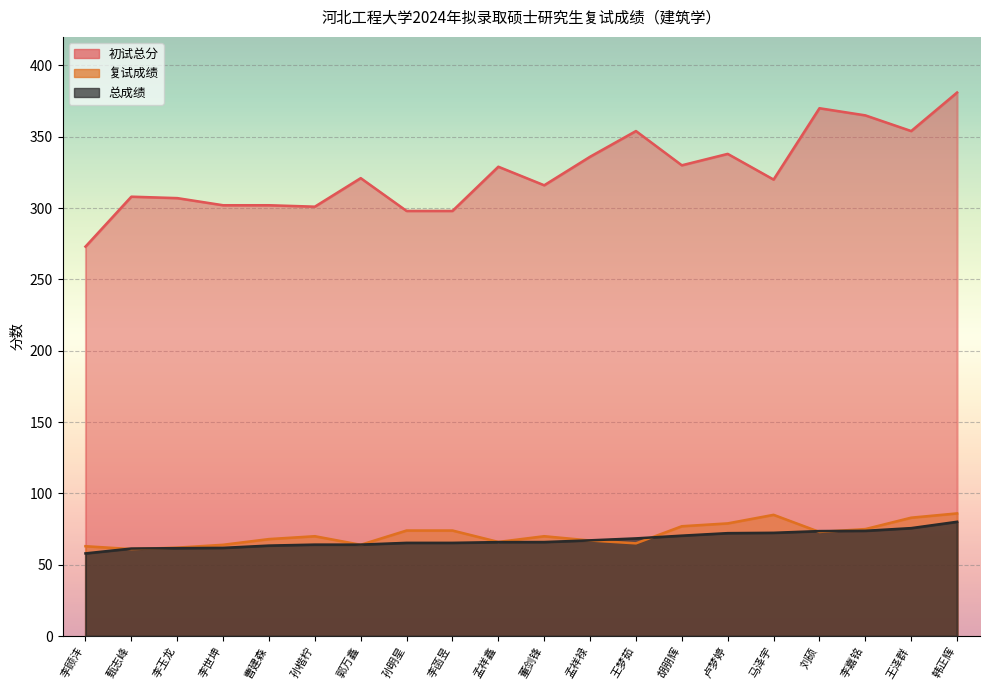

The value of 总成绩 at 卢梦婷 is 126.3. True or false?

False